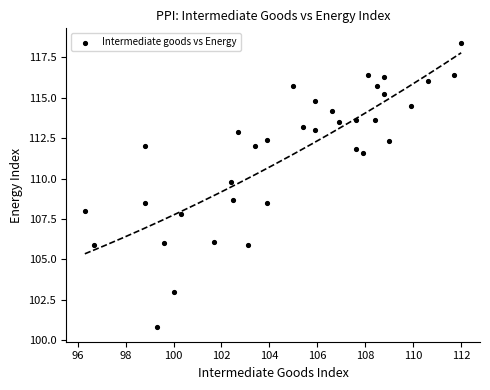

What Y value in the scatter plot is closest to 109?

108.7